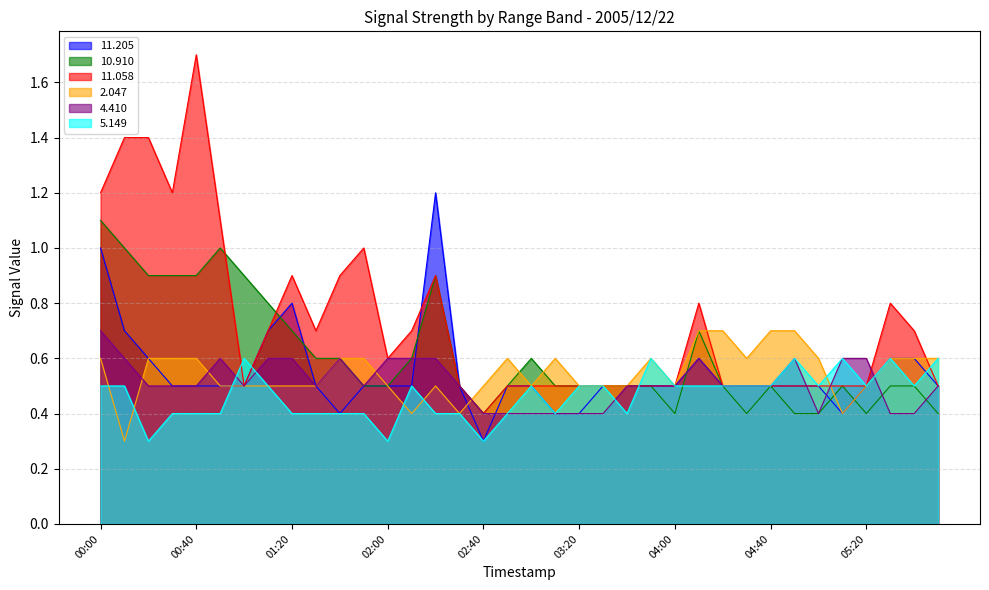

At which category does 2.047 reach its first local valley?

00:10